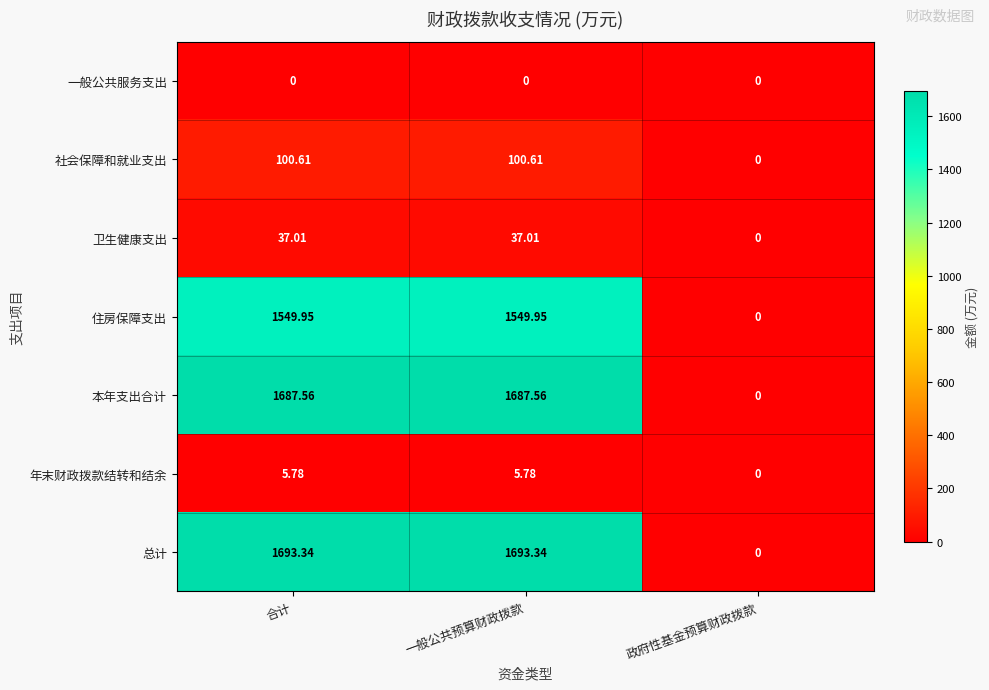

Where is 住房保障支出 nearest to the value 774?

政府性基金预算财政拨款